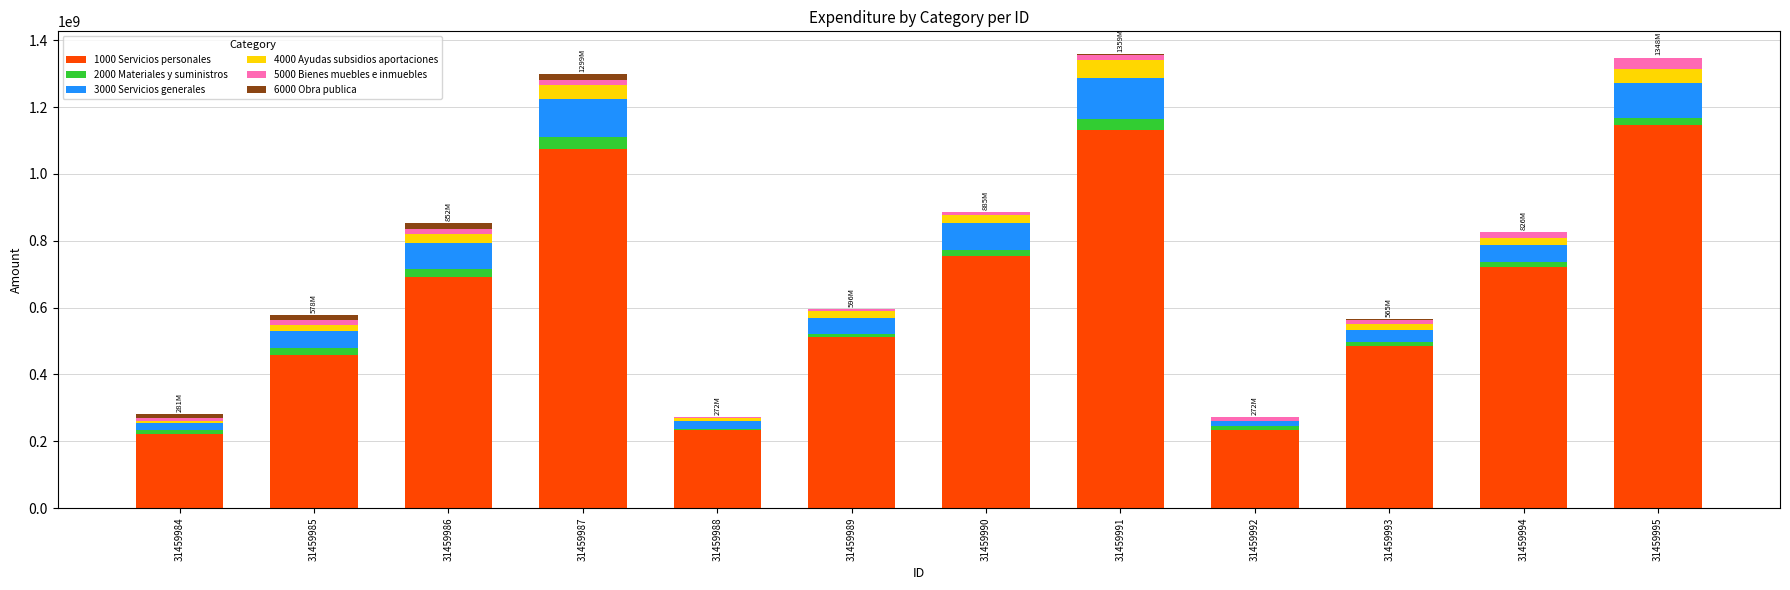

Are the bars grouped side by side (vs. stacked)?

No